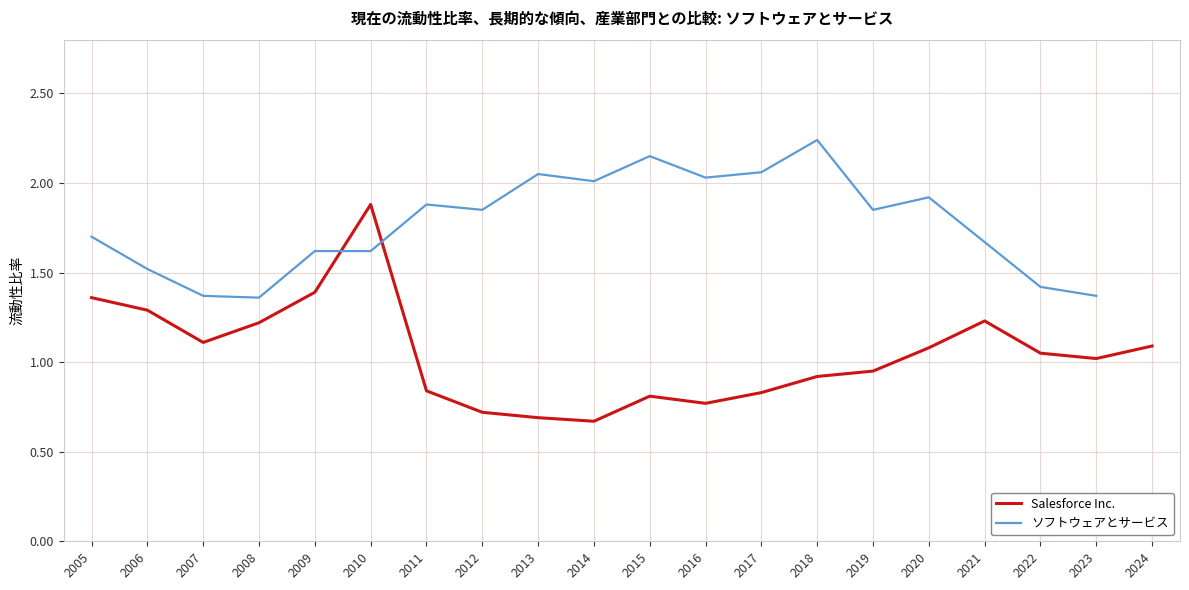

What is the difference between the Salesforce Inc. values at 2012 and 2010?

1.2